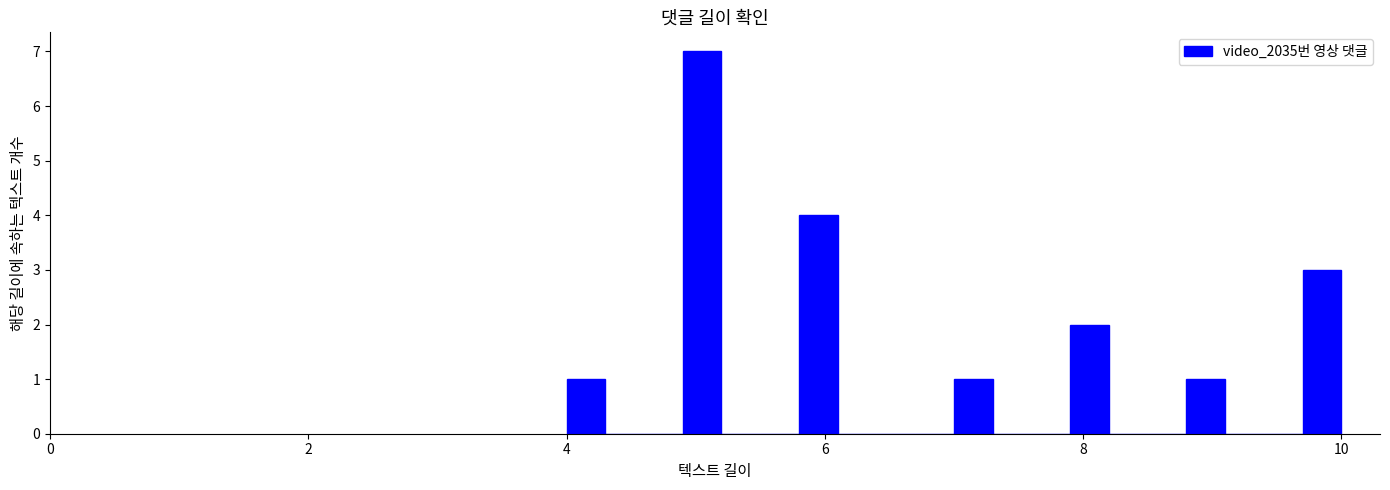

Around what value on the x-axis is the tallest bar? Give the approximate position of its centre, as read against the axis.

5.0